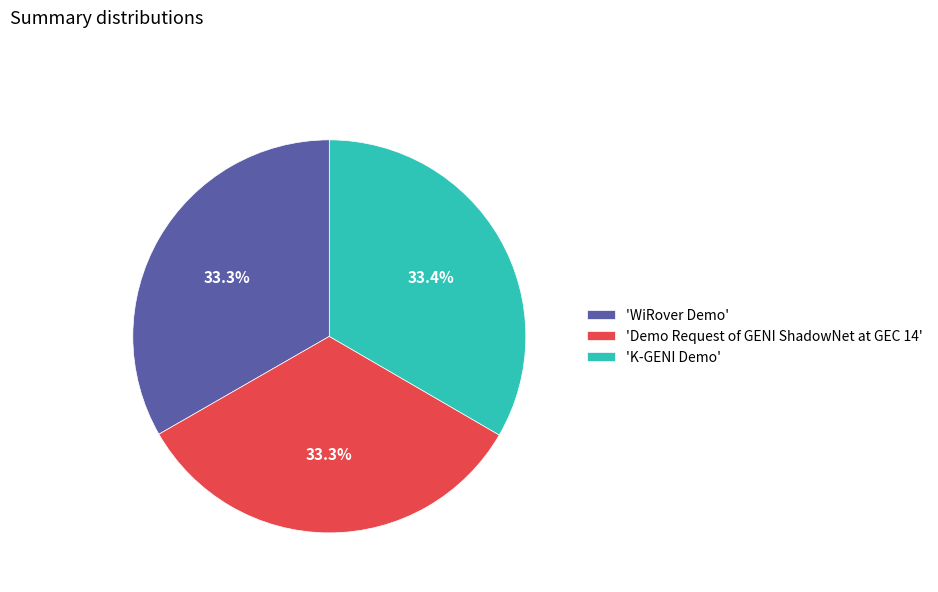

Is there any slice that represents more than half of the pie?

No